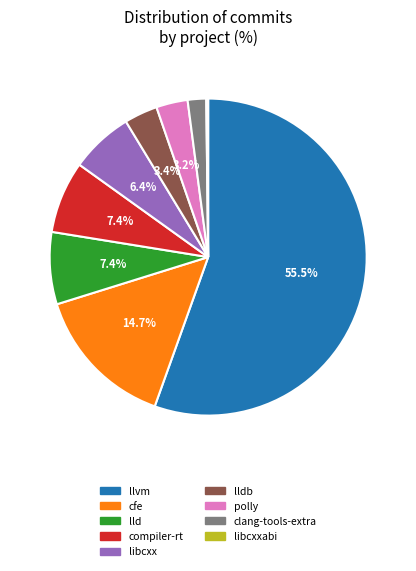

What portion of the pie excludes libcxx?

93.6%